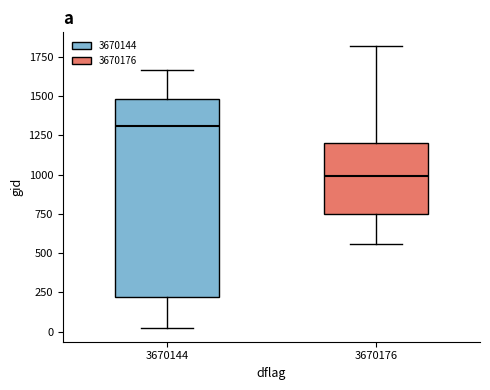

Reading left to right, transcribe this box plot: for each box, give where its median line is, the range the box spans, and where its two whiskers end, as read against the y-axis. The values are not printed on the chart, so give them approximately, as read against the axis.

3670144: median 1300, box 200 to 1500, whiskers 50 to 1650
3670176: median 1000, box 750 to 1200, whiskers 550 to 1800